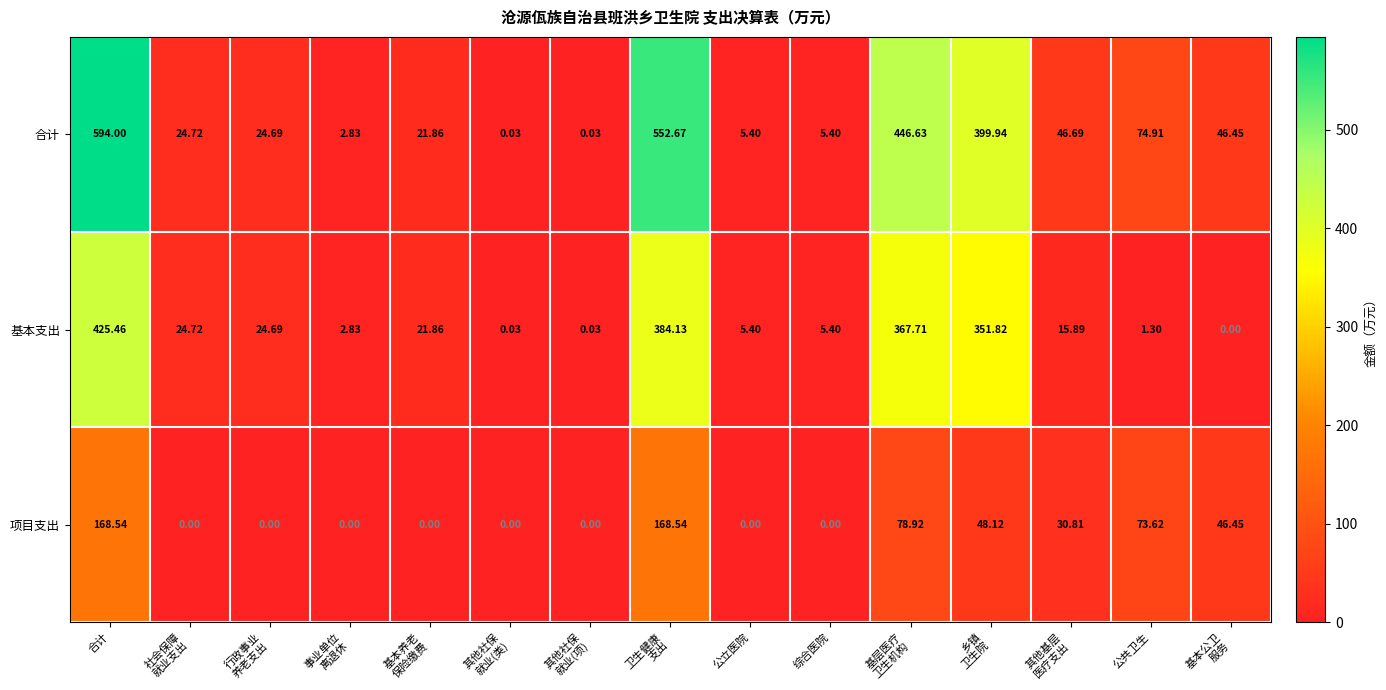

Count the number of data series in this chart.

3